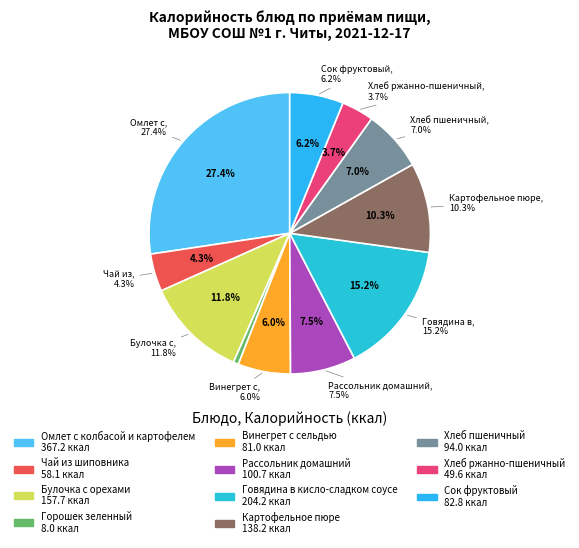

To the nearest percent, what is the combined percentage of Сок фруктовый and Хлеб ржанно-пшеничный?

10%